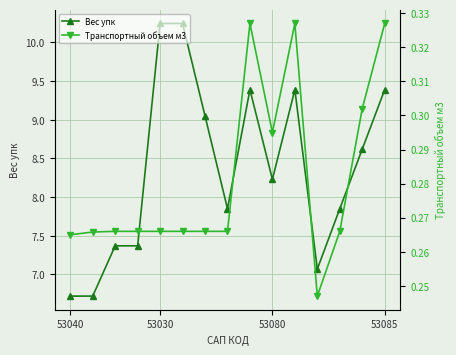

What is the minimum value for Вес упк?

6.7